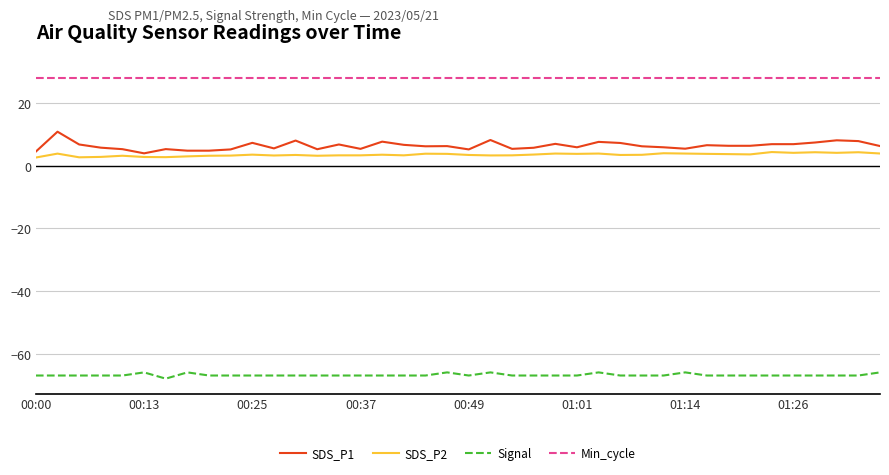

Rank the series by their maximum value, from lowest to highest.

Signal, SDS_P2, SDS_P1, Min_cycle